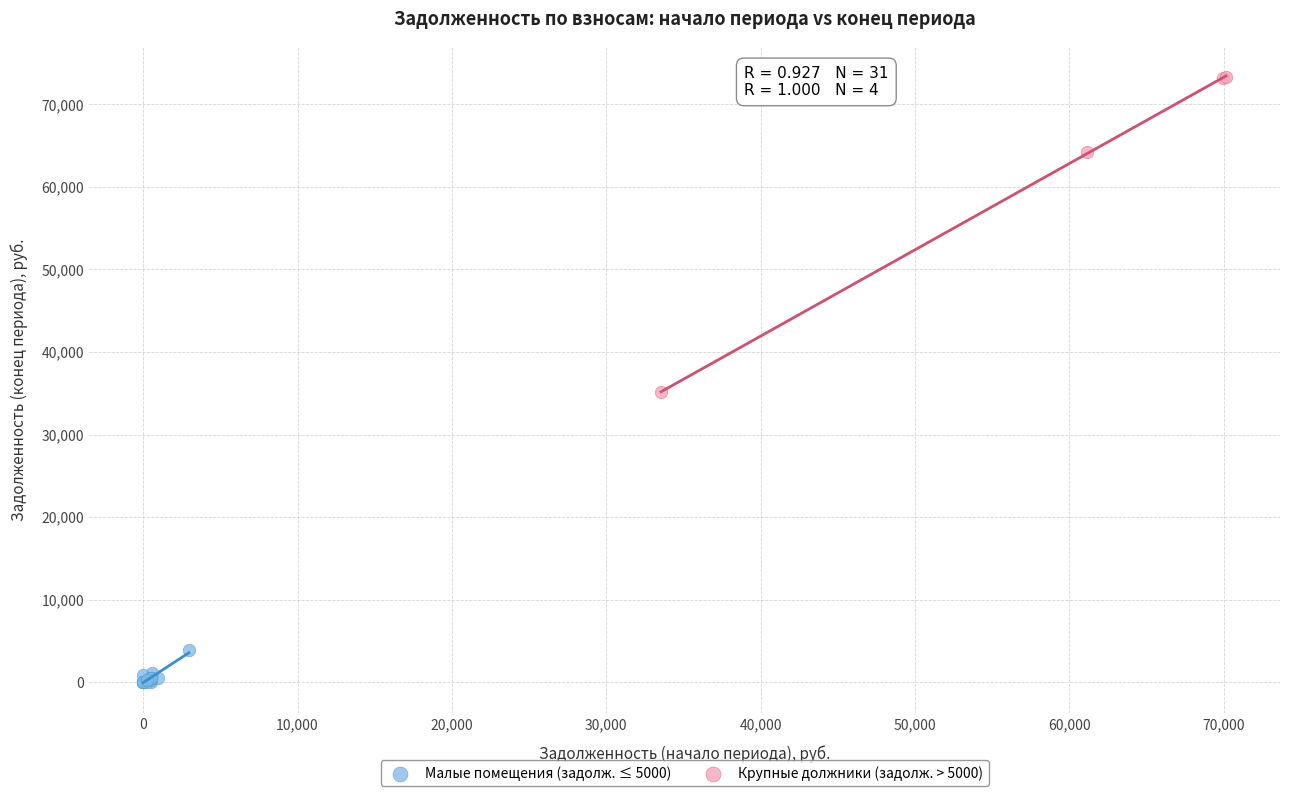

Which series has the largest Y range (max minus min)?

Крупные должники (задолж. > 5000)